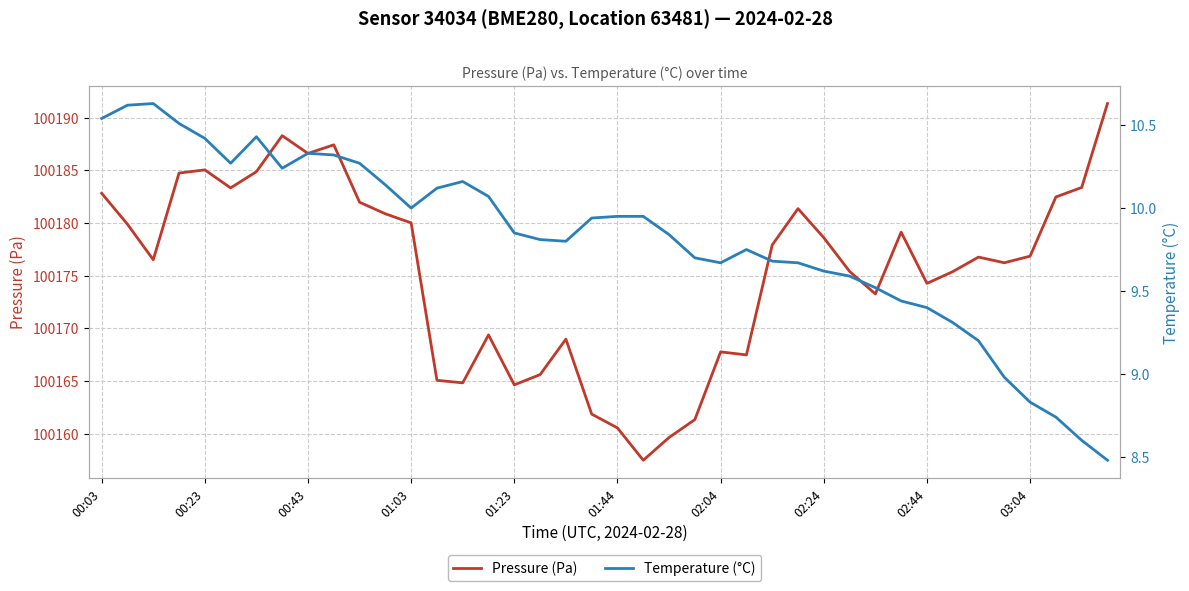

What is the minimum value for Pressure (Pa)?

100157.5